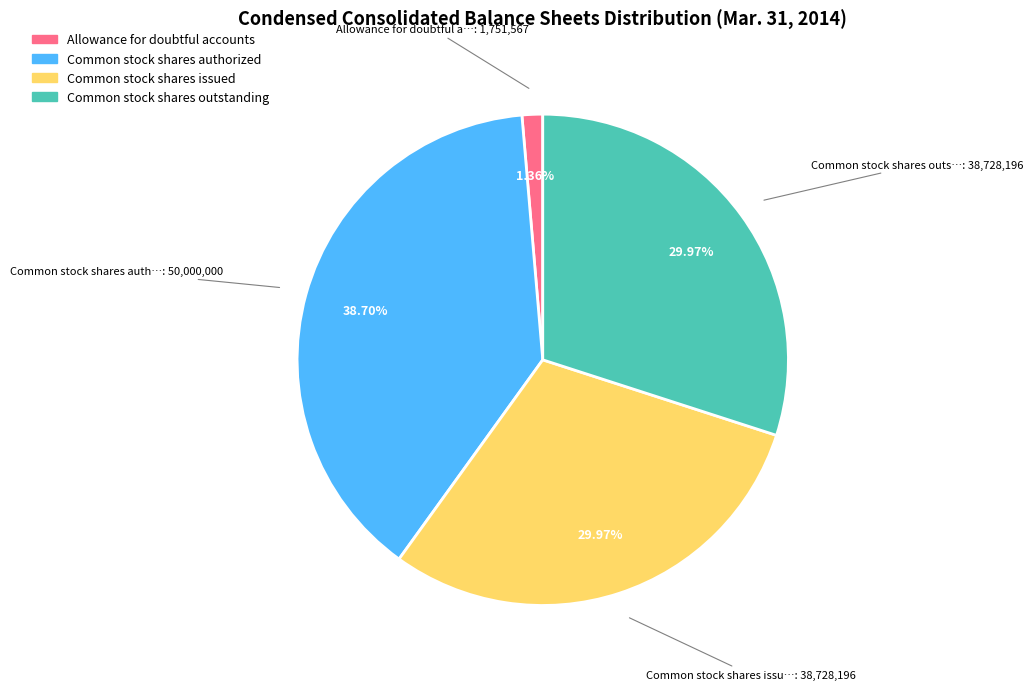

Count the number of slices in the pie.

4